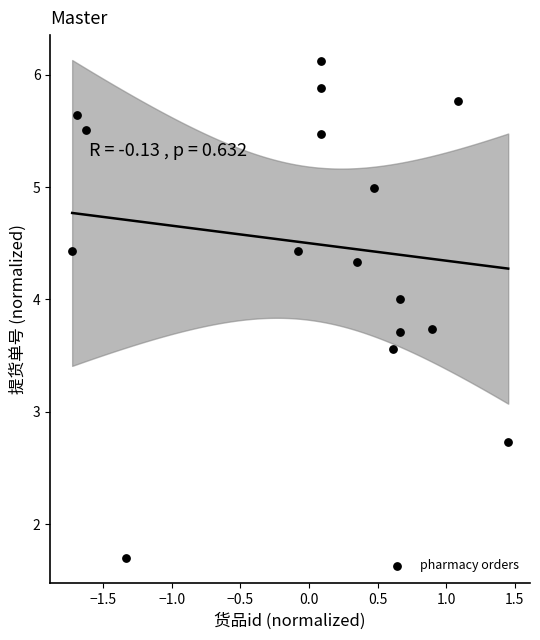

What Y value in the scatter plot is closest to 3?

2.7